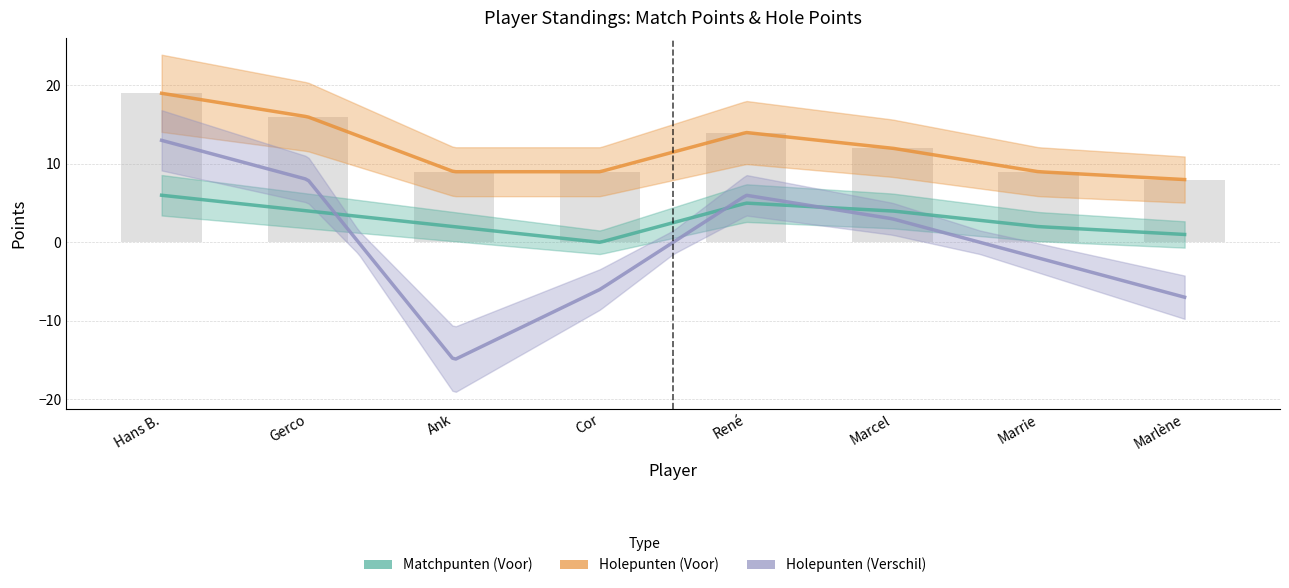

What is the approximate value of Matchpunten (Voor) at Ank?

2